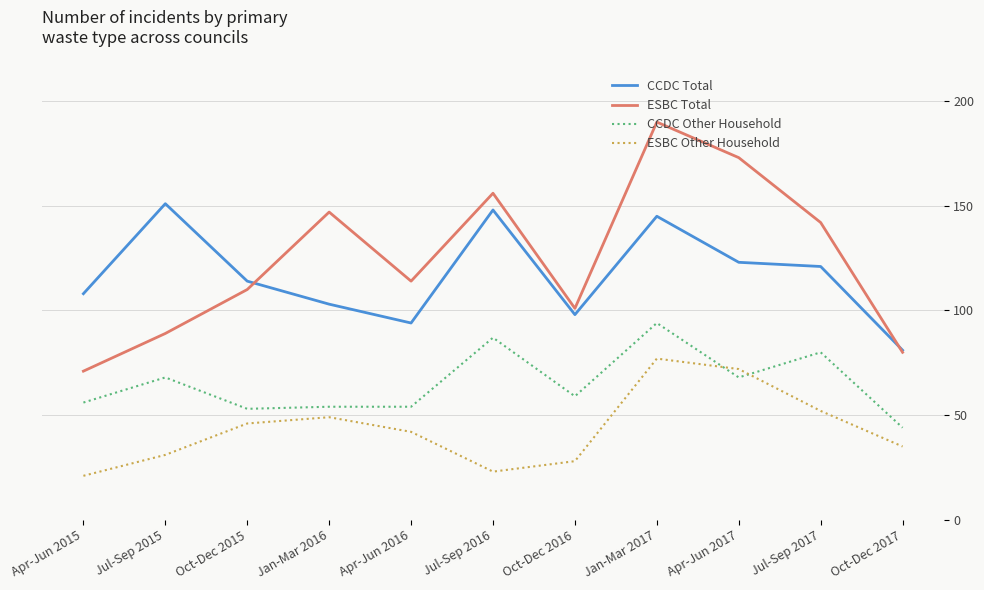

What is the sum of all CCDC Total values?

1286